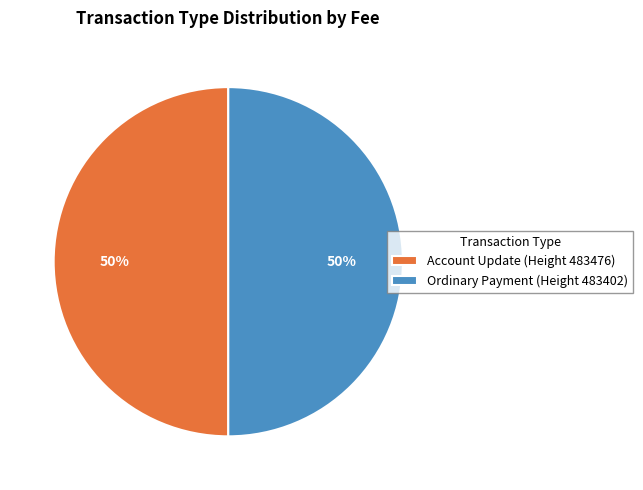

True or false: Ordinary Payment accounts for 89% of the total.

False